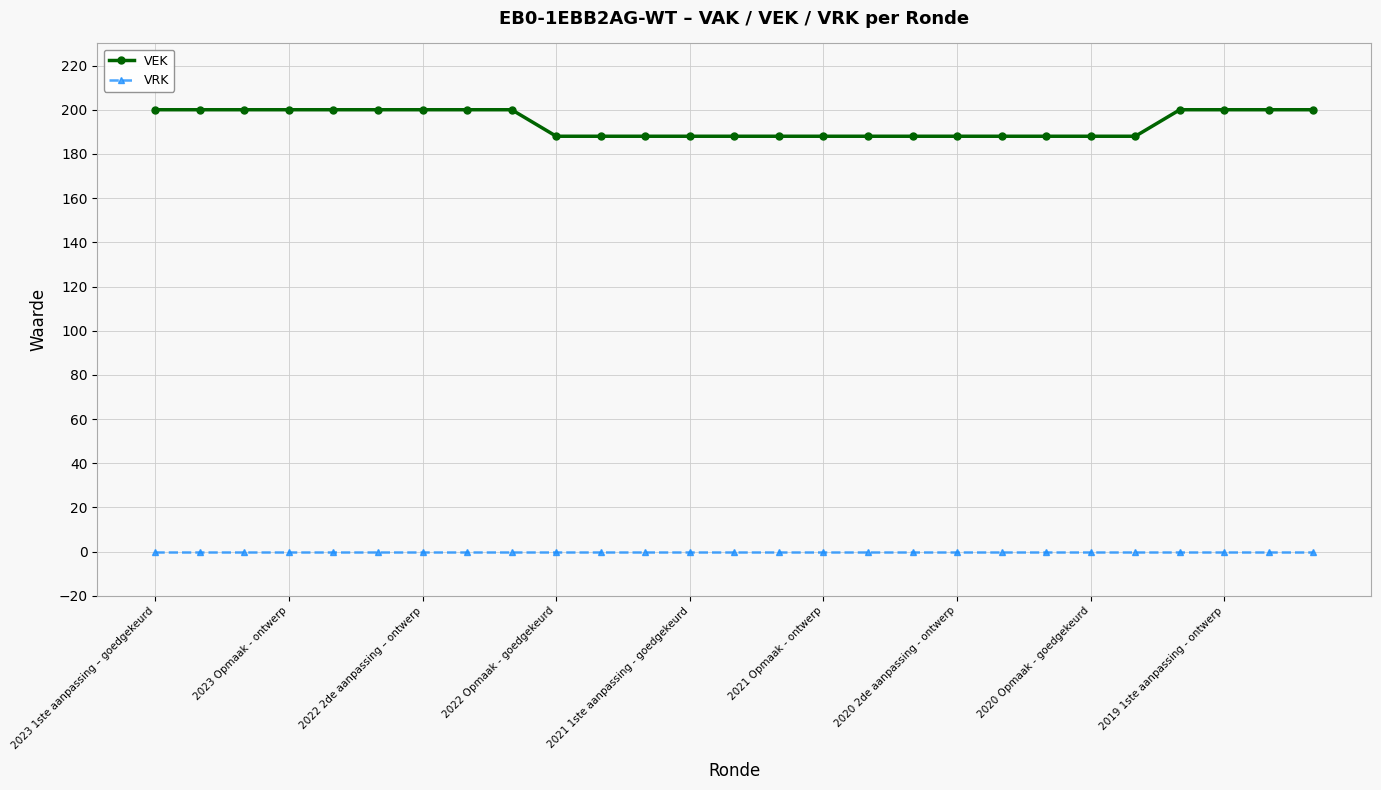

At how many categories does at least one series exceed 176?

27